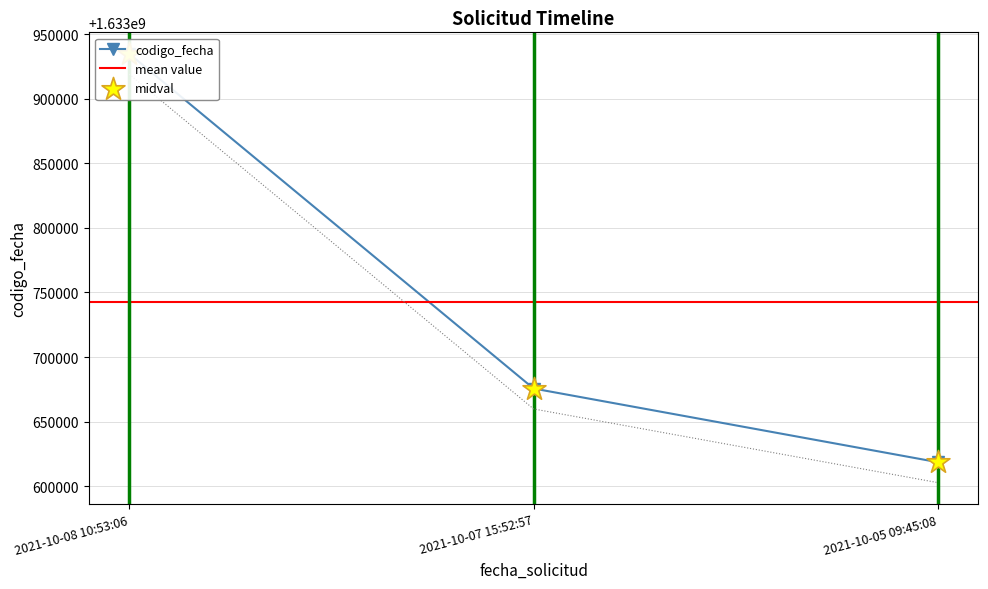

Approximately how many times larger is the value at 2021-10-07 15:52:57 compared to 2021-10-05 09:45:08?

1.0